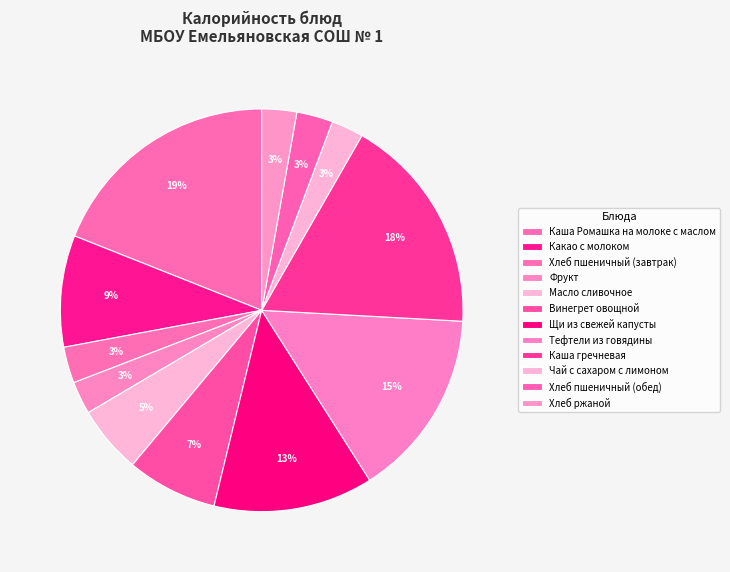

How many slices are in this pie chart?

12